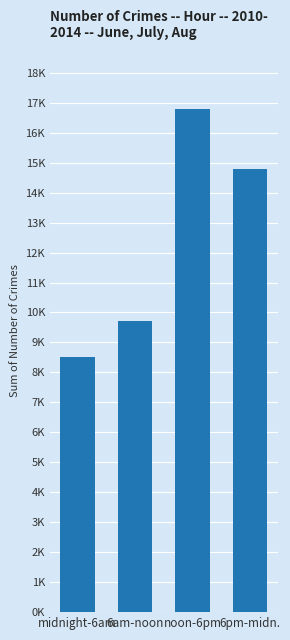

Where is the data nearest to the value 12650?

6pm-midn.